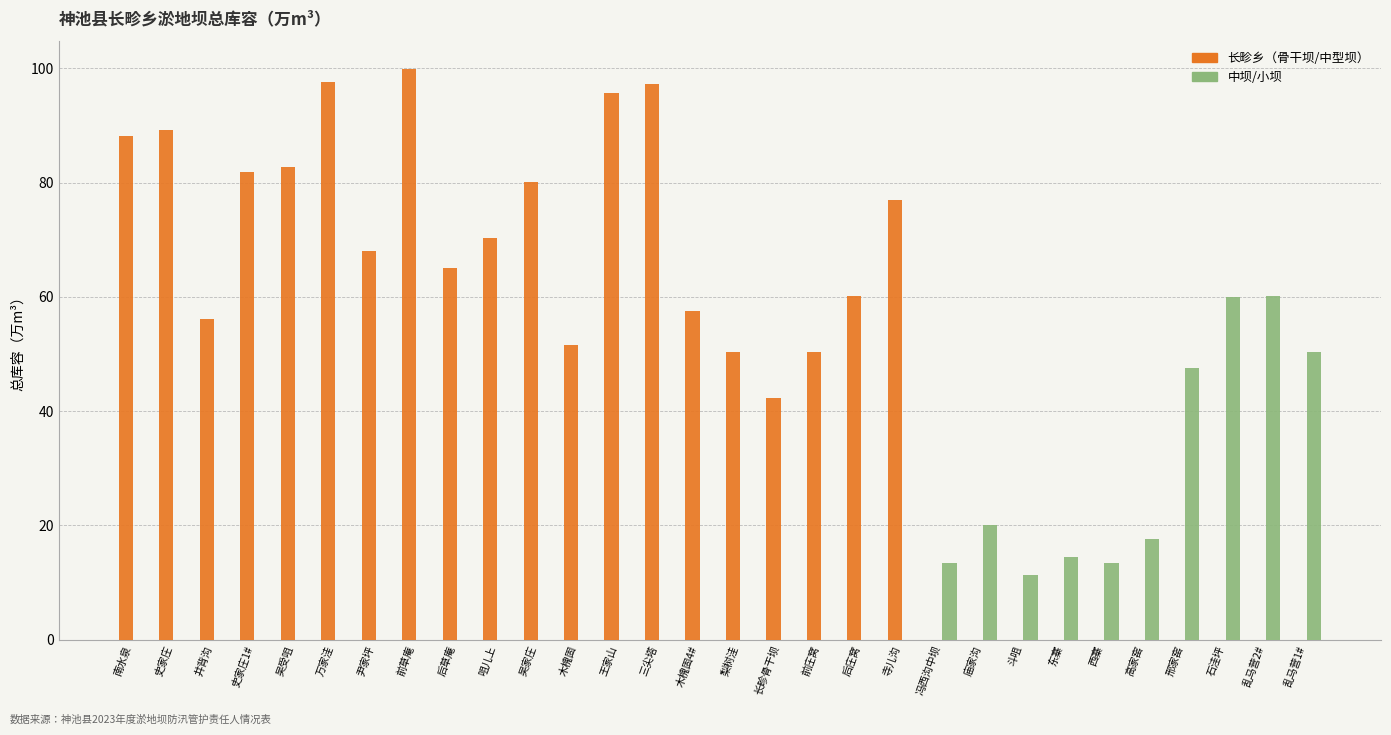

How many series are shown in this chart?

2